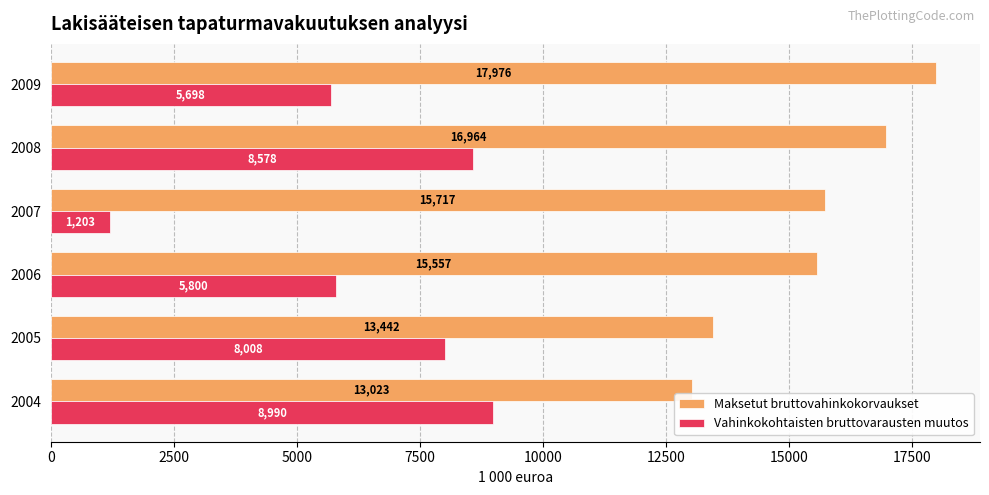

The Vahinkokohtaisten bruttovarausten muutos series shows 5800.3 at 2006. True or false?

True